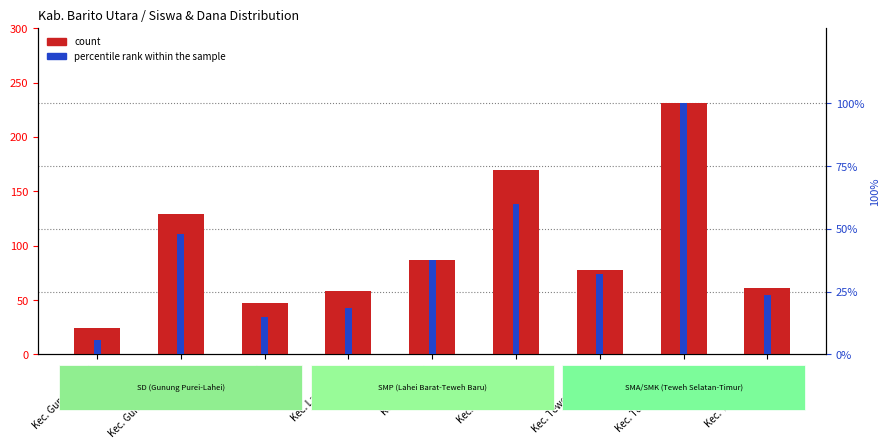

True or false: percentile rank within the sample has a value of 50.4 at Kec. Teweh Selatan.

False